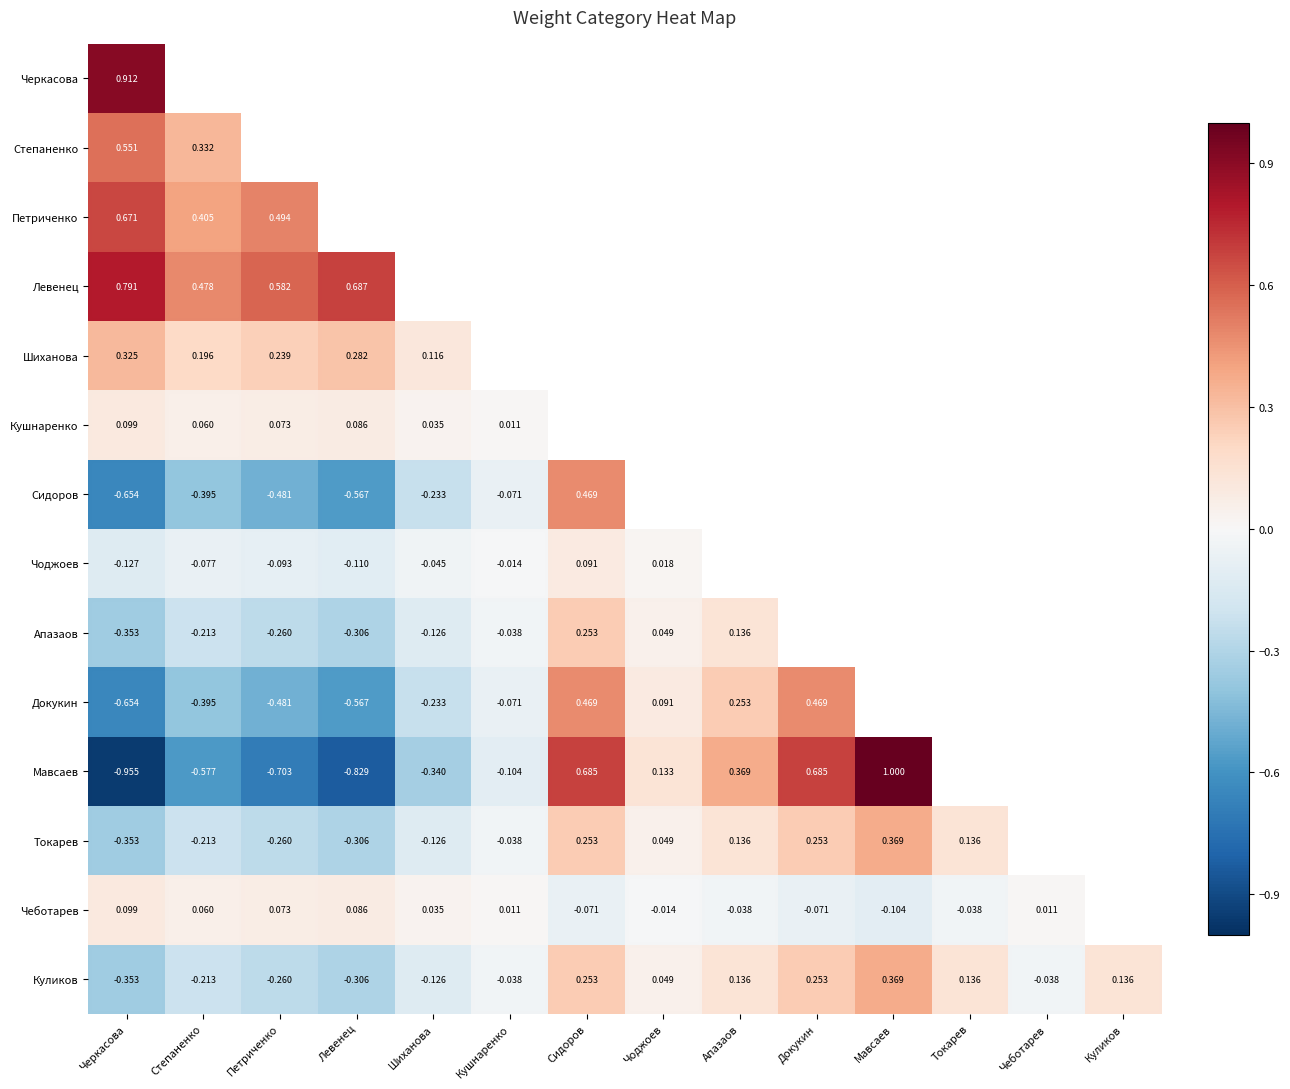

Rank the series by their maximum value, from highest to lowest.

Мавсаев, Черкасова, Левенец, Петриченко, Степаненко, Сидоров, Докукин, Токарев, Куликов, Шиханова, Апазаов, Кушнаренко, Чеботарев, Чоджоев